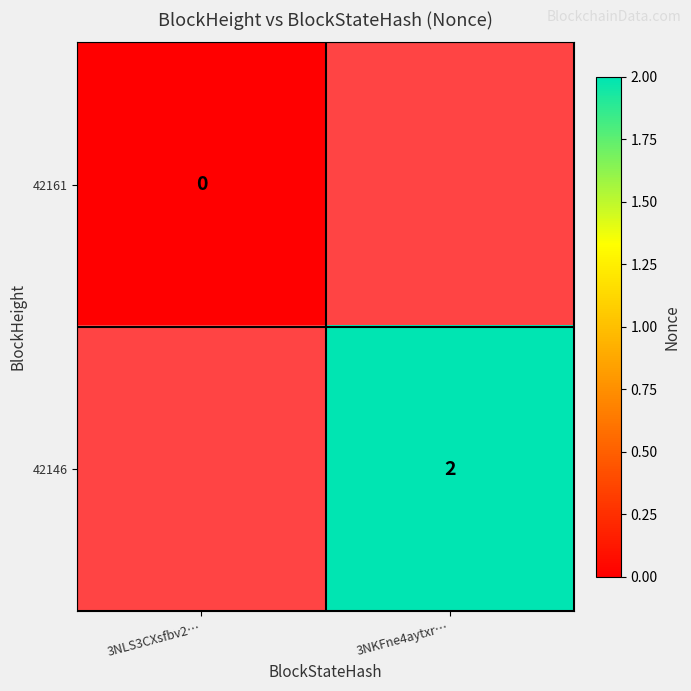

Is it true that 42146 equals 2 at 3NKFne4aytxr…?

True